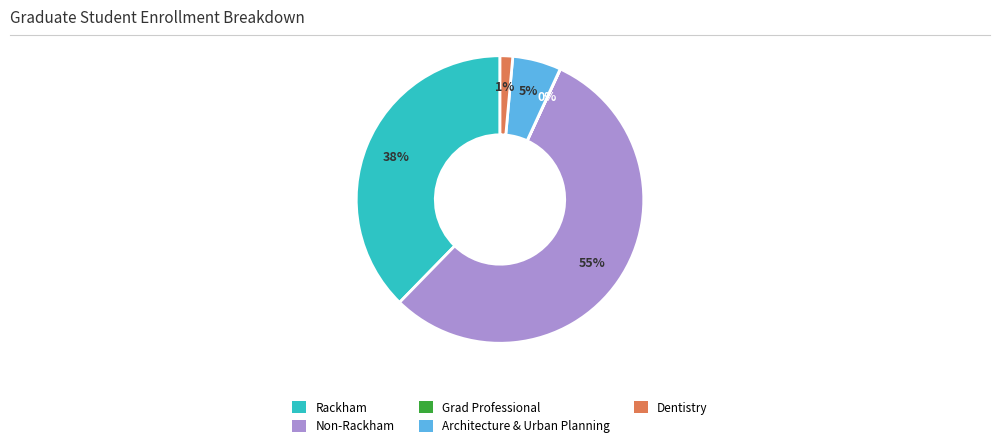

Is there any slice that represents more than half of the pie?

Yes